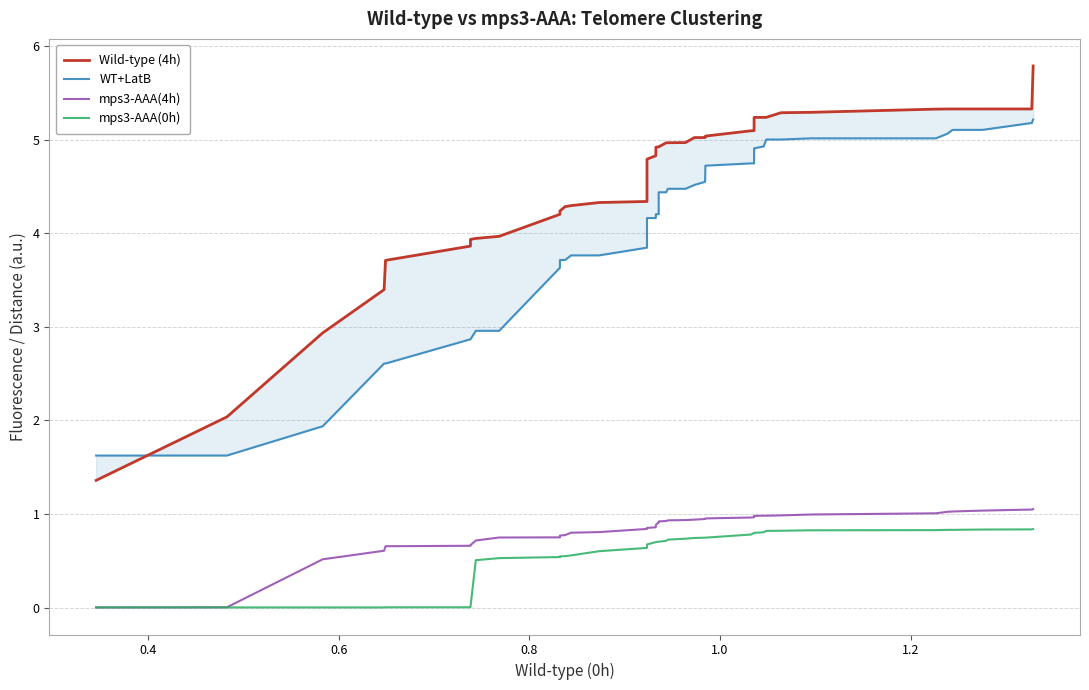

At how many categories does at least one series exceed 3?

37